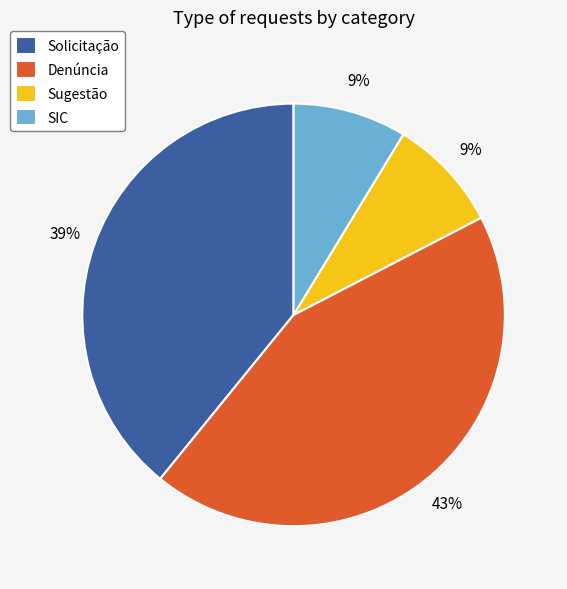

How many segments does this pie chart have?

4